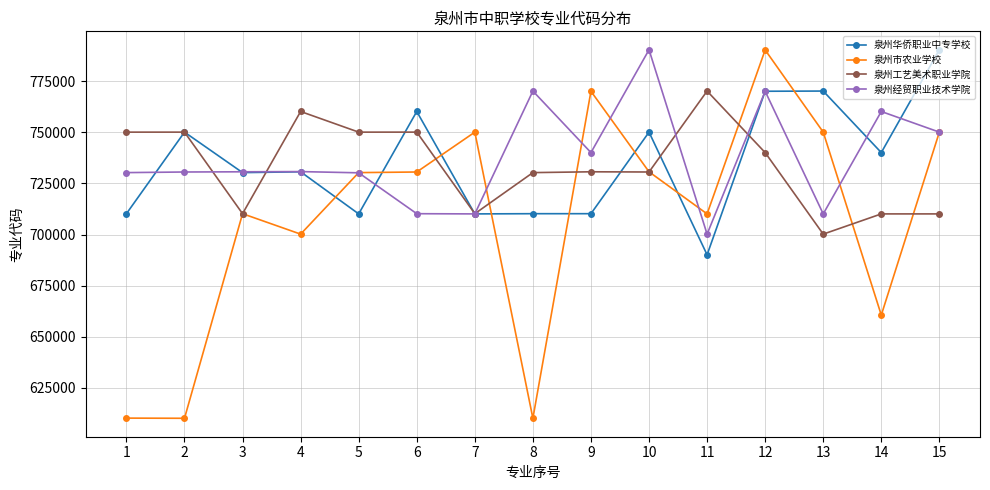

How many values in the 泉州华侨职业中专学校 series are below 730701?

7